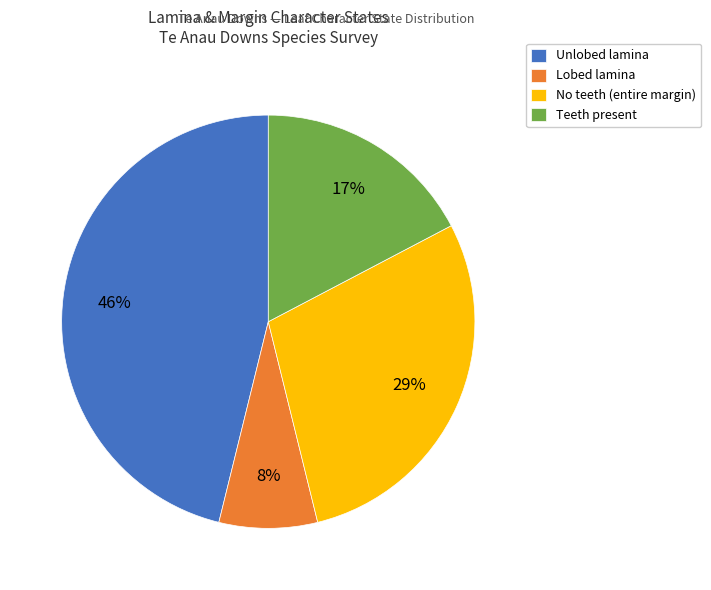

Which category has the smallest portion of the pie?

Lobed lamina